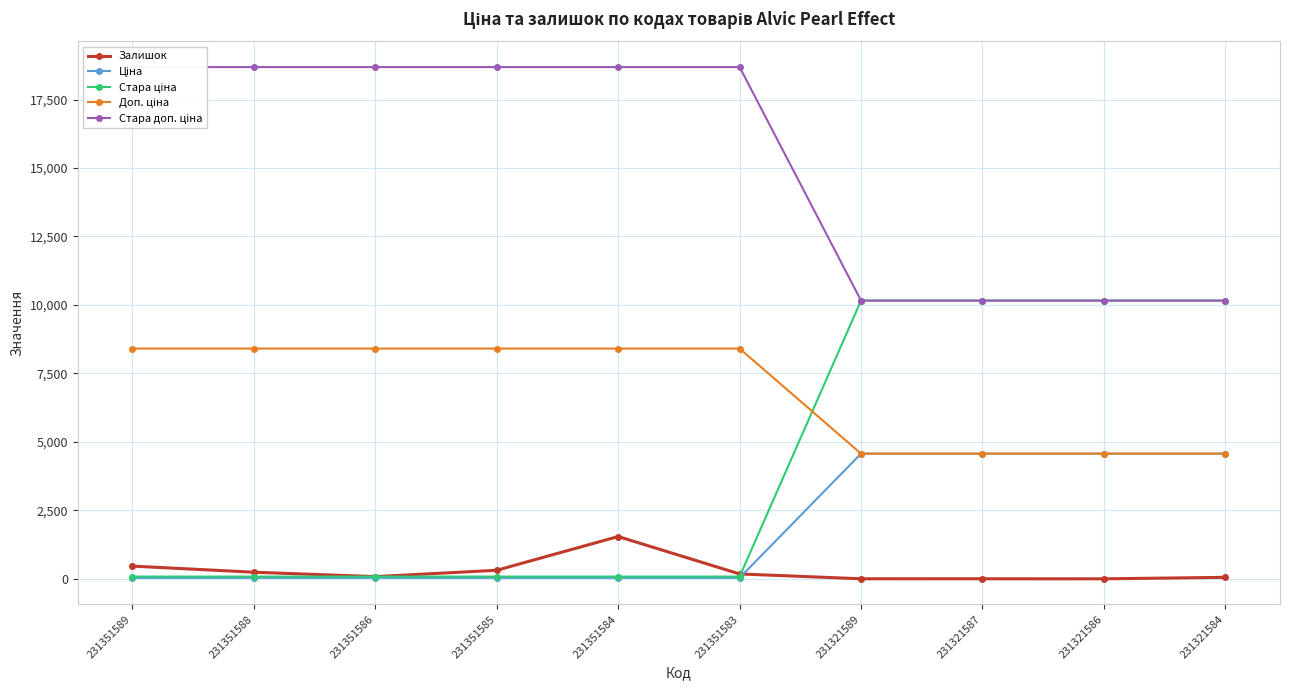

What is the greatest value displayed?

18684.0